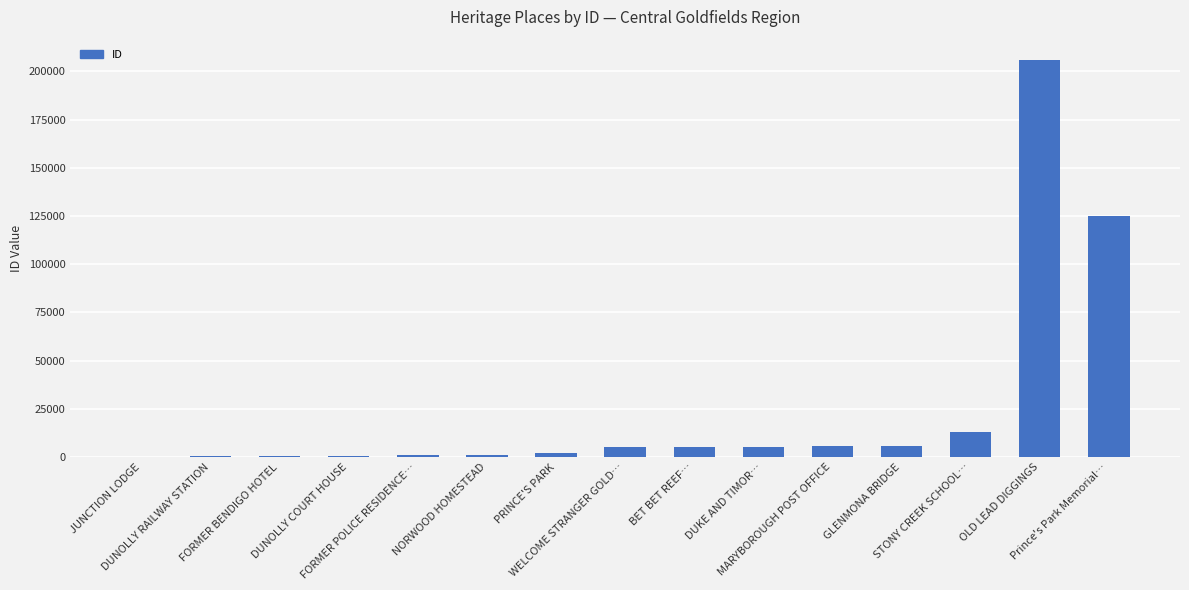

The chart shows a value of 344 at DUNOLLY RAILWAY STATION. True or false?

True